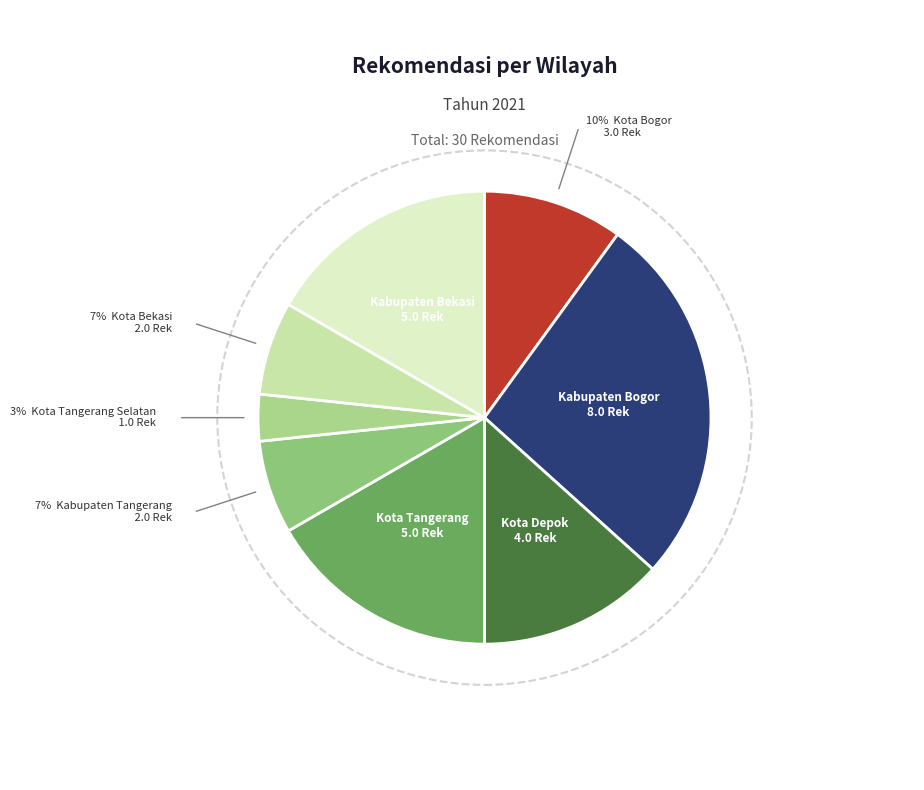

To the nearest percent, what is the average slice percentage?

12%